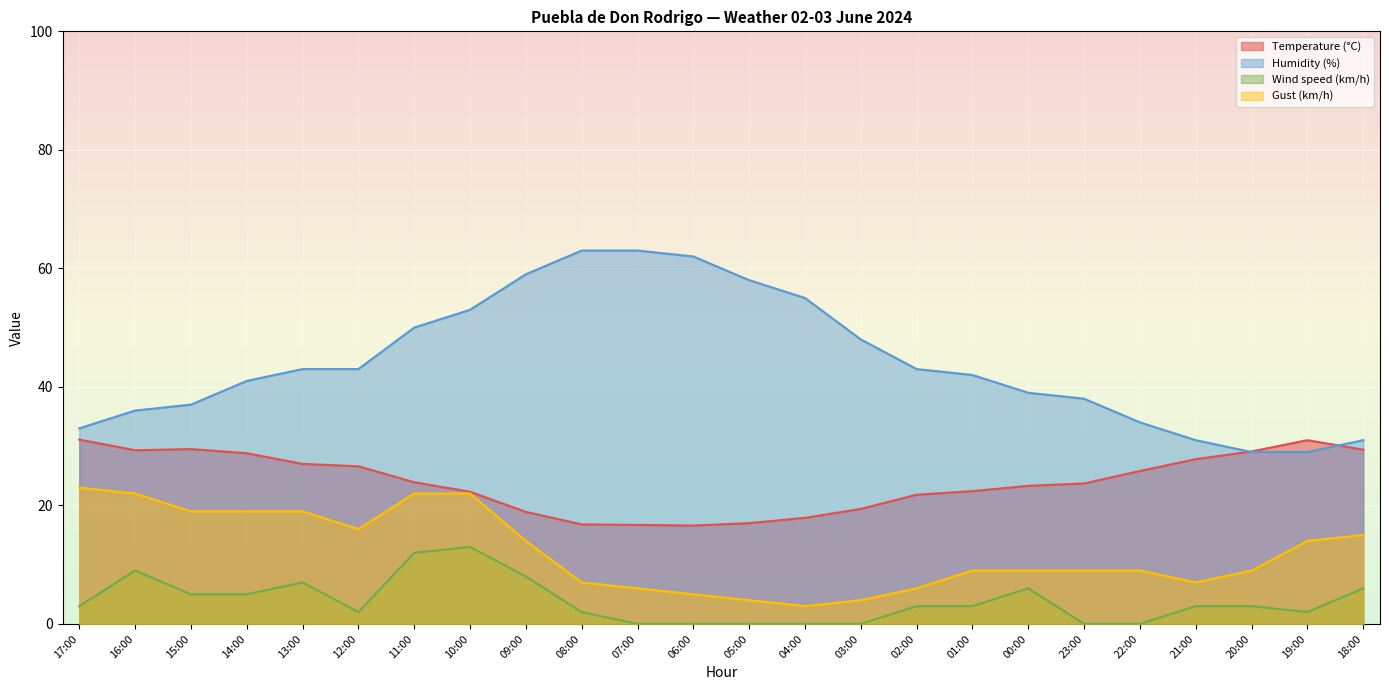

How many categories are shown in the chart?

24